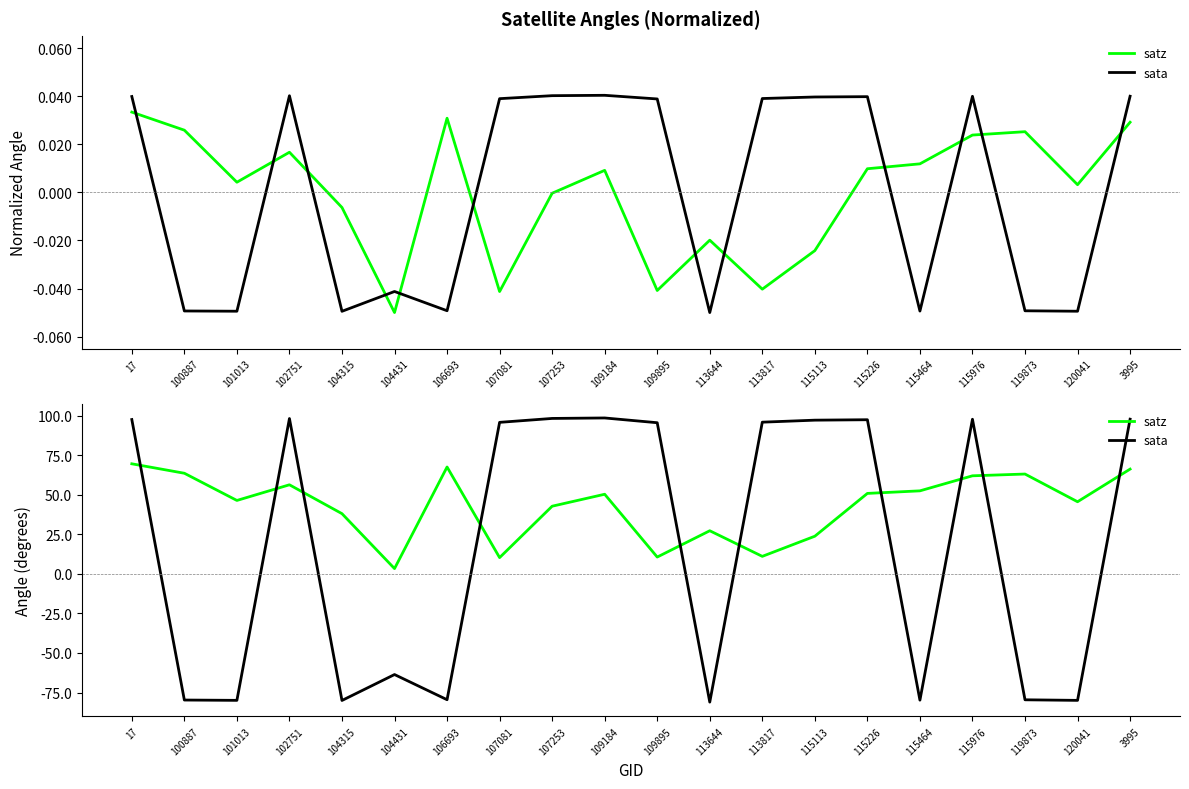

Reading left to right, extract all data points from this chart.

satz: 17=69.6	100887=63.6	101013=46.4	102751=56.3	104315=38.0	104431=3.3	106693=67.5	107081=10.3	107253=42.8	109184=50.3	109895=10.6	113644=27.2	113817=11.1	115113=23.8	115226=50.9	115464=52.5	115976=62.0	119873=63.1	120041=45.6	3995=66.2
sata: 17=97.5	100887=-79.7	101013=-79.9	102751=98.2	104315=-80.0	104431=-63.6	106693=-79.5	107081=95.8	107253=98.2	109184=98.5	109895=95.5	113644=-81.0	113817=95.9	115113=97.1	115226=97.4	115464=-79.8	115976=97.7	119873=-79.6	120041=-79.9	3995=97.8